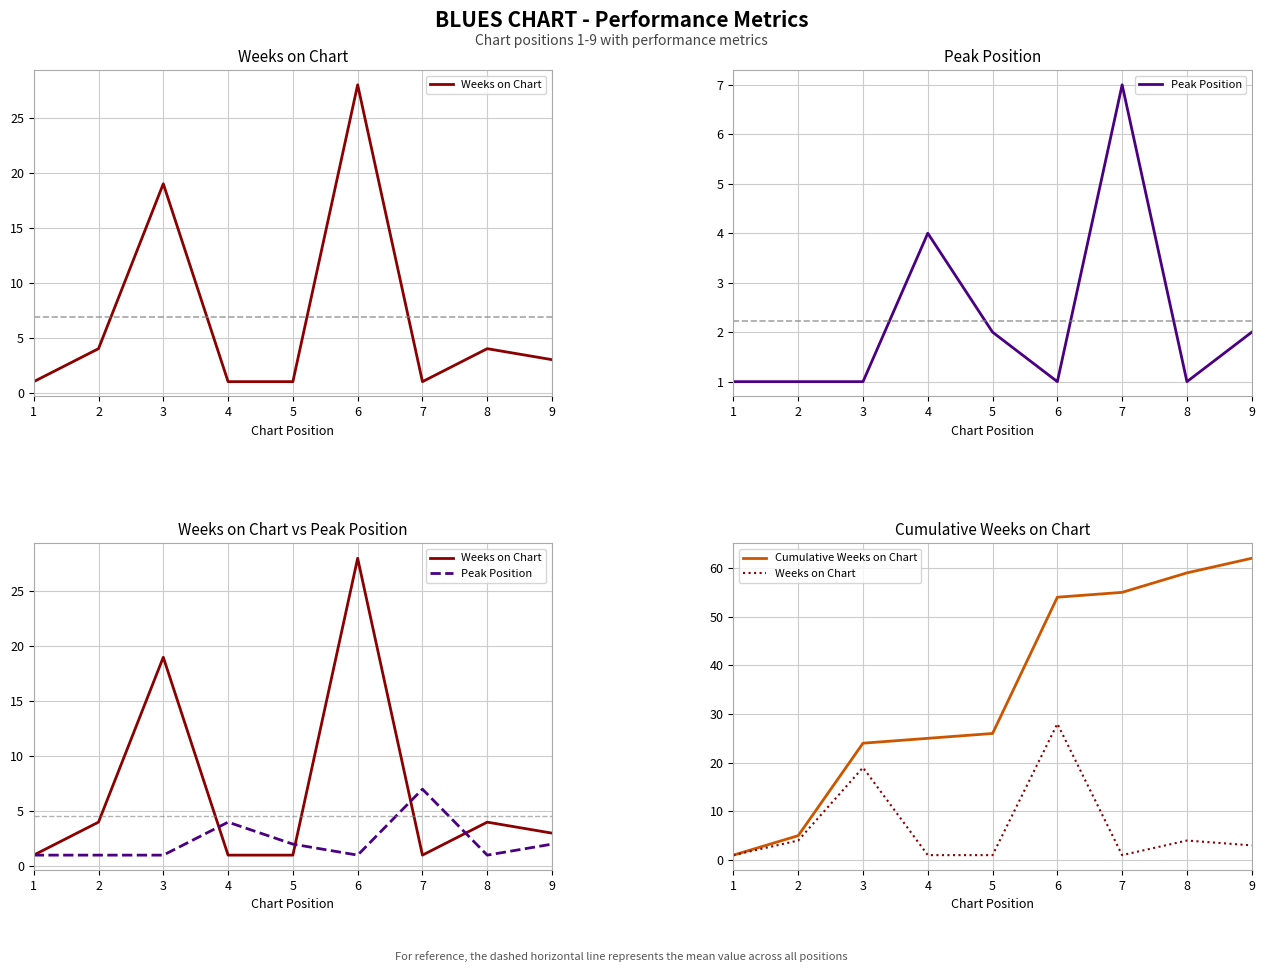

The Cumulative Weeks on Chart series shows 5 at 2. True or false?

True